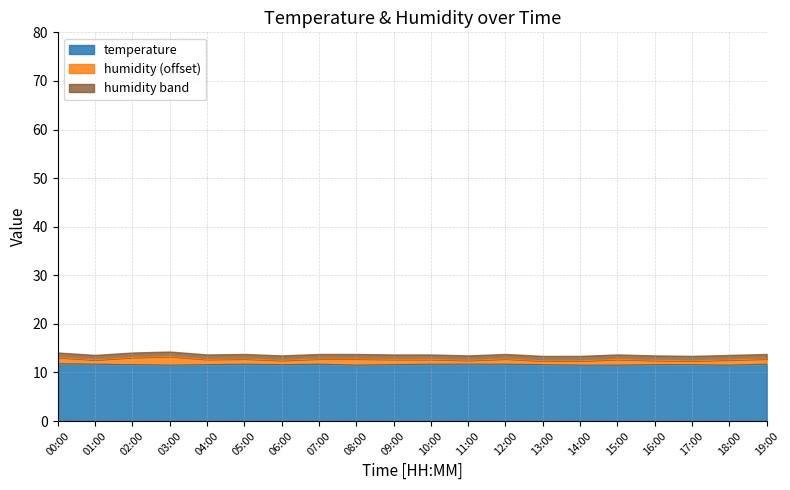

What is the approximate value at 14:00?

11.5